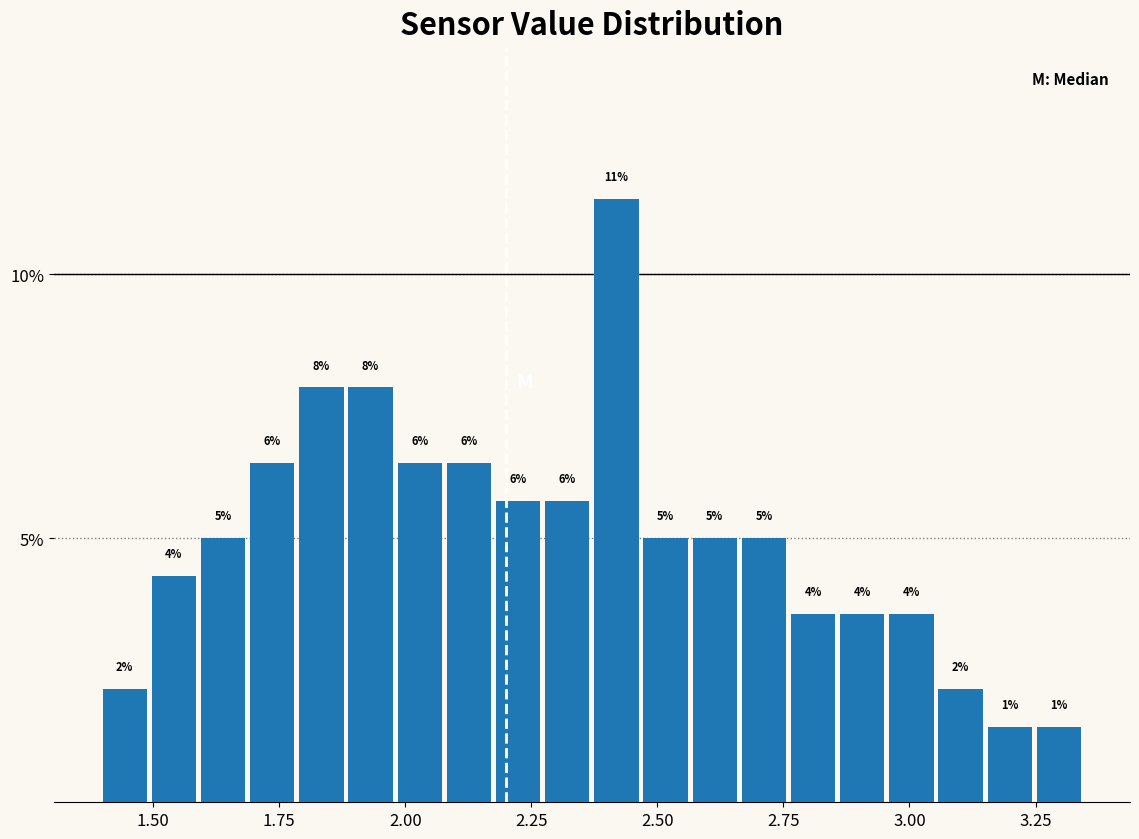

Around what value on the x-axis is the tallest bar? Give the approximate position of its centre, as read against the axis.

2.40